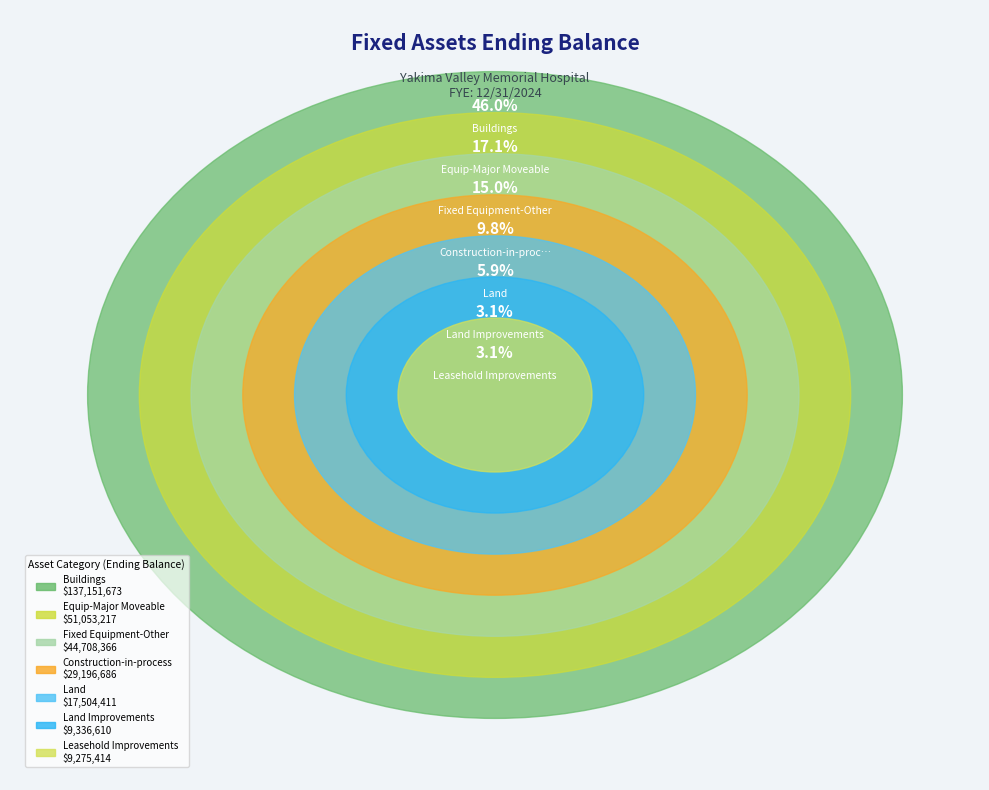

To the nearest percent, what portion does Fixed Equipment-Other represent?

15%